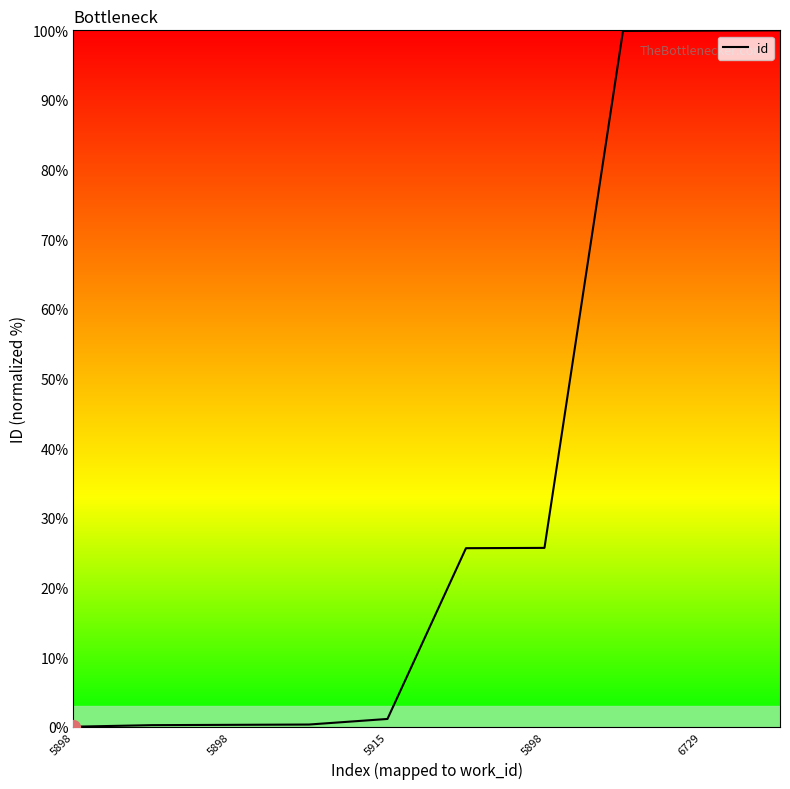

What is the maximum value shown in the chart?

100.0